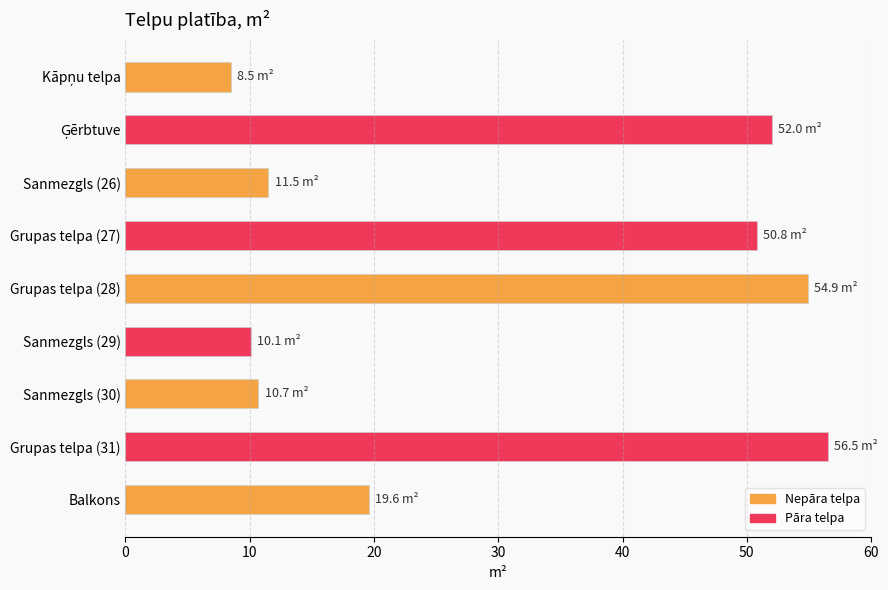

What is the sum of the values at Sanmezgls (30) and Grupas telpa (31)?

67.2